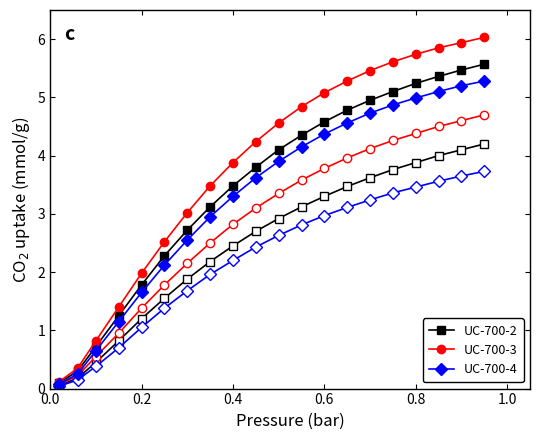

Which series has the largest range (max minus min)?

UC-700-3